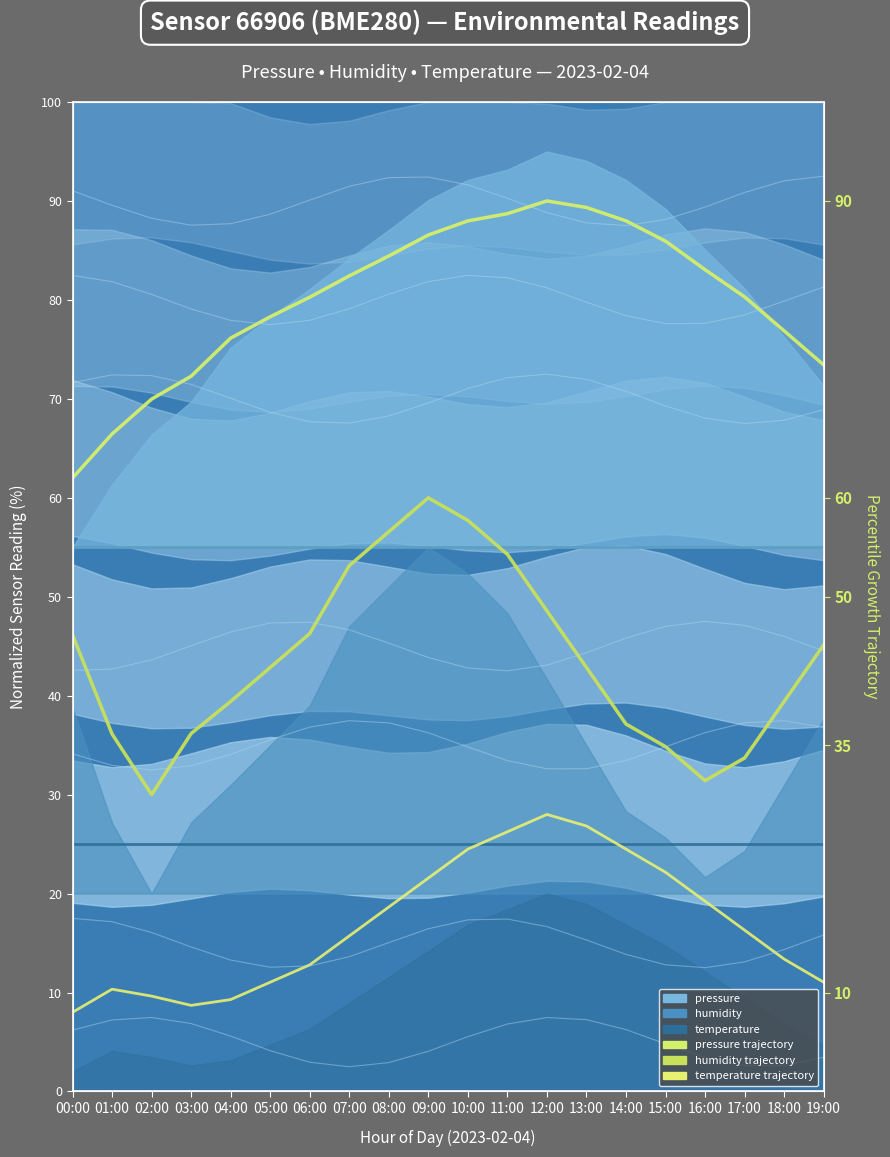

At which category is the sum across all series the highest?

10:00